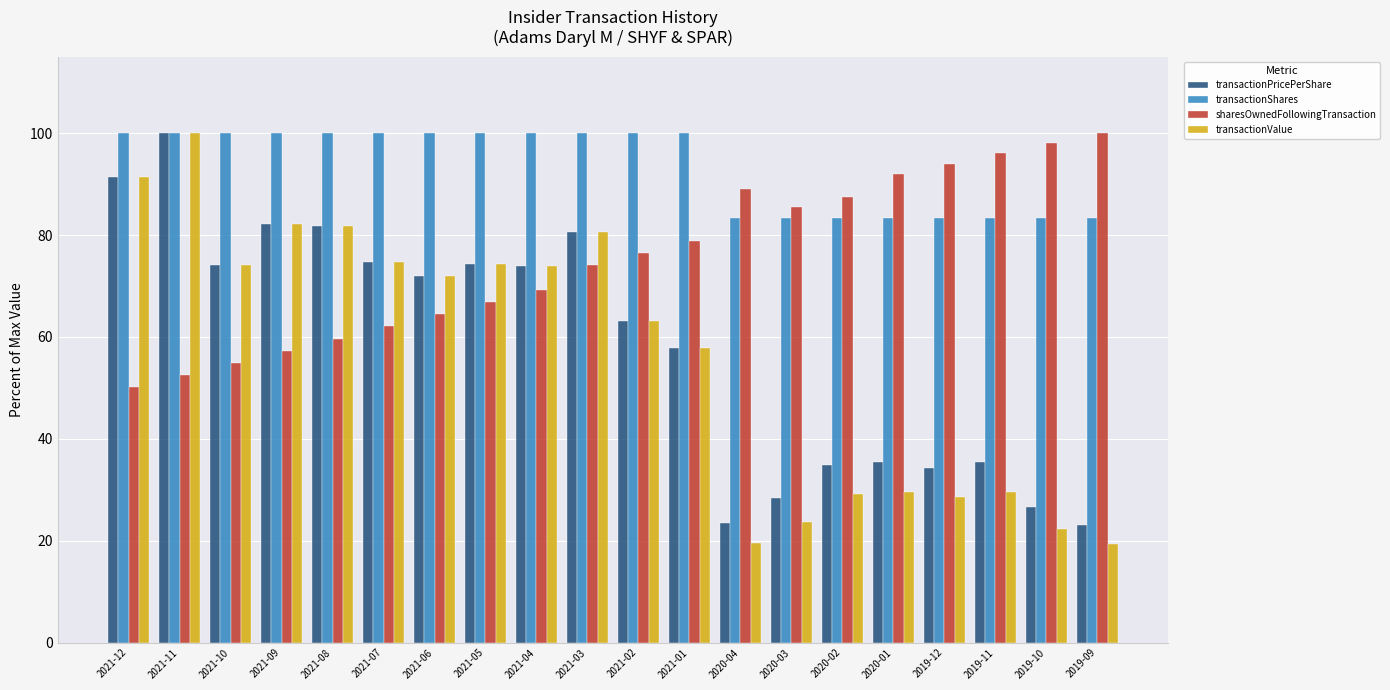

What is the sum of all sharesOwnedFollowingTransaction values?

1508.4